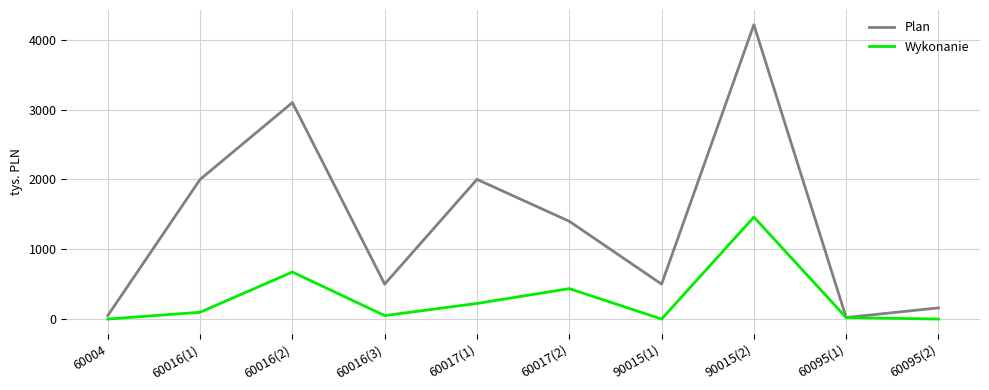

True or false: Plan has a value of 500.0 at 60016(3).

True